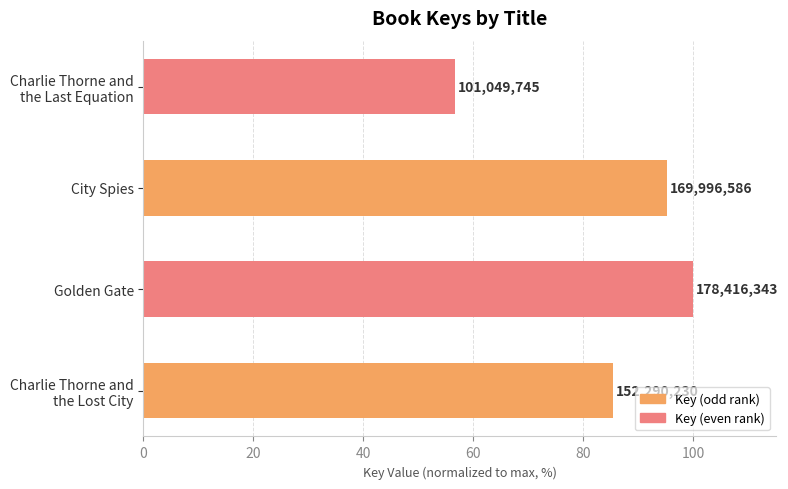

How many bars are there in total?

4